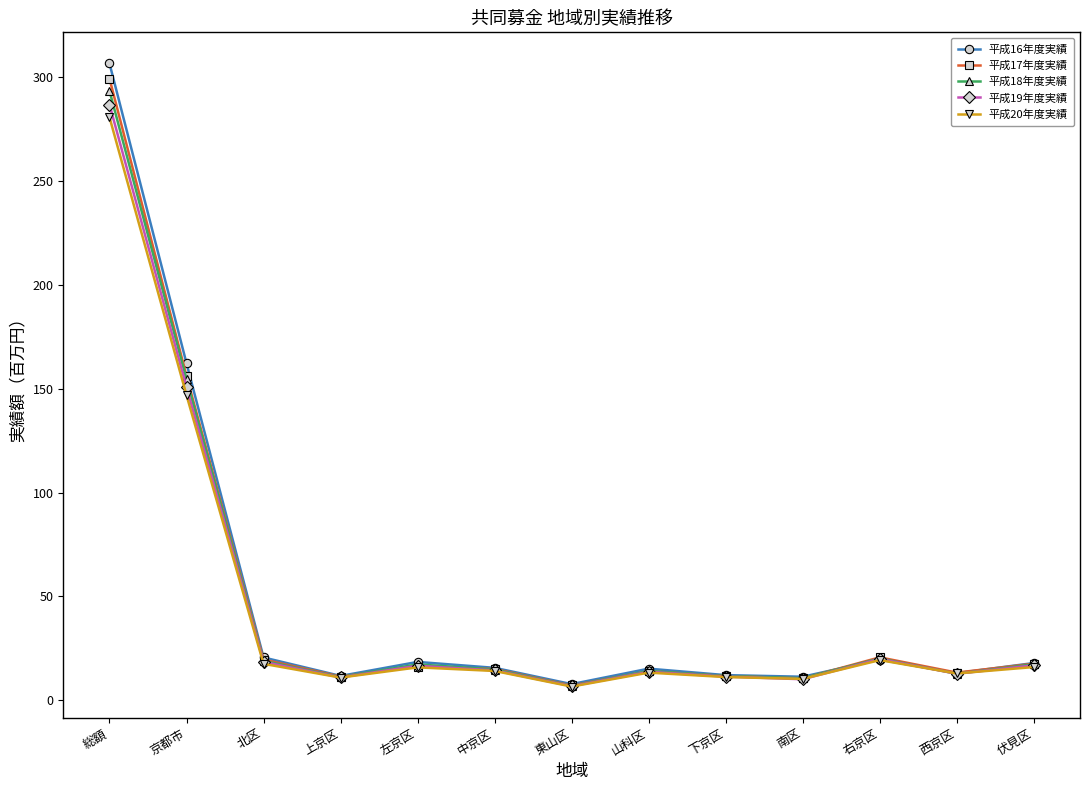

True or false: 平成16年度実績 has a value of 17.8 at 伏見区.

True